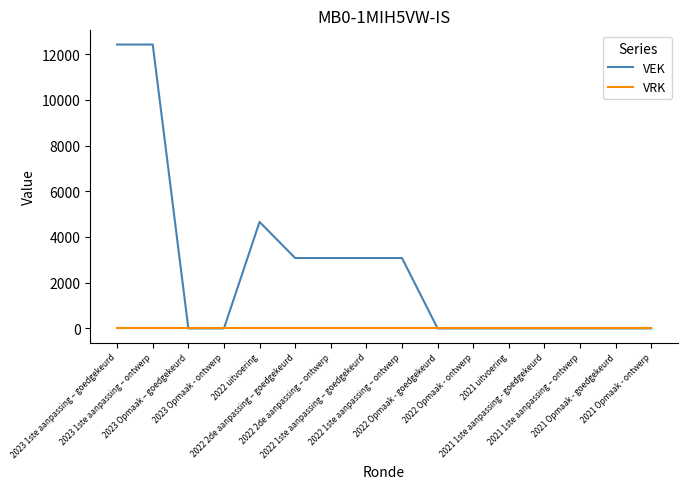

Rank the series by their maximum value, from highest to lowest.

VEK, VRK